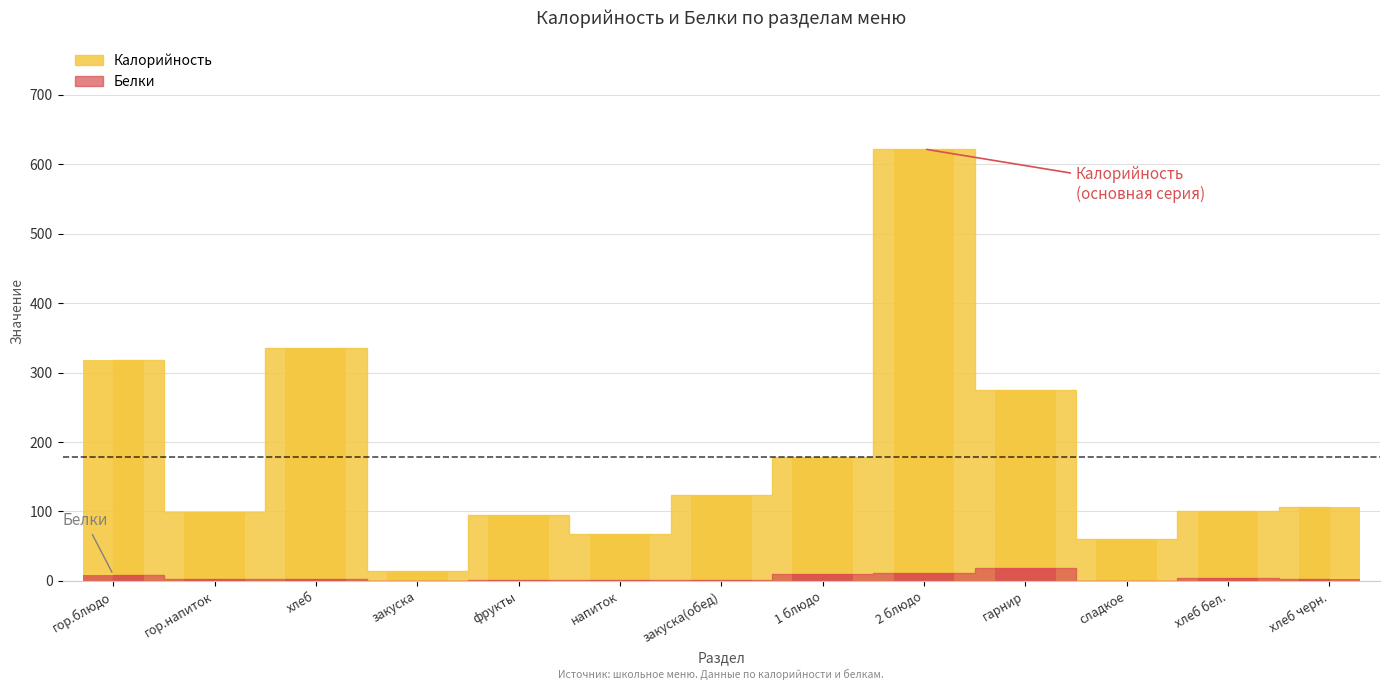

Rank the series by their average value, from lowest to highest.

Белки, Калорийность